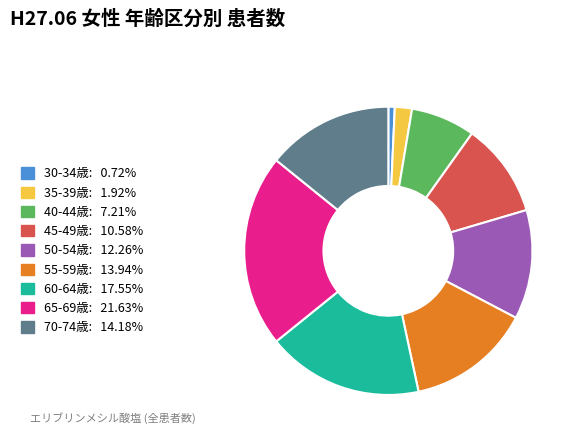

Approximately how many times larger is the value at 50-54歳 compared to 35-39歳?

6.4